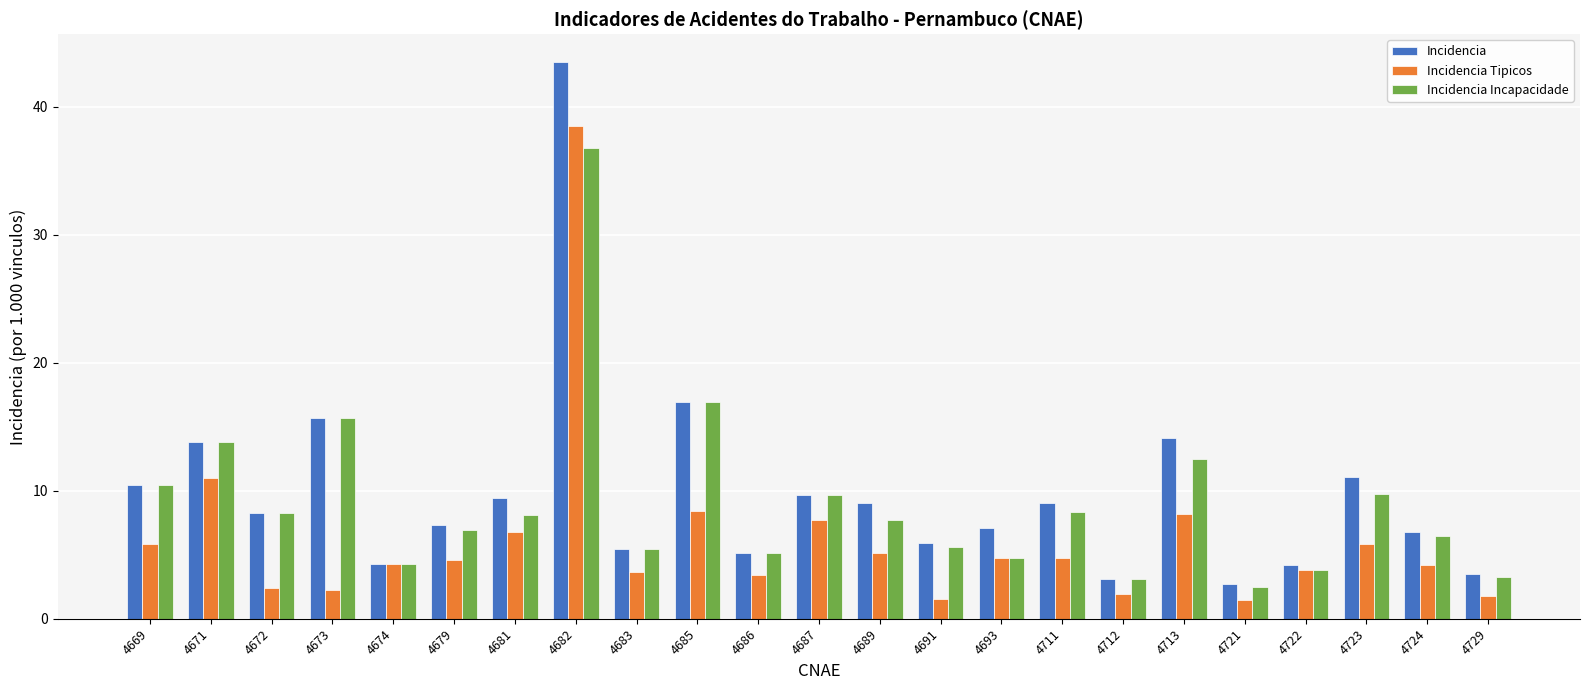

What is the total value across all series at 4693?

16.6